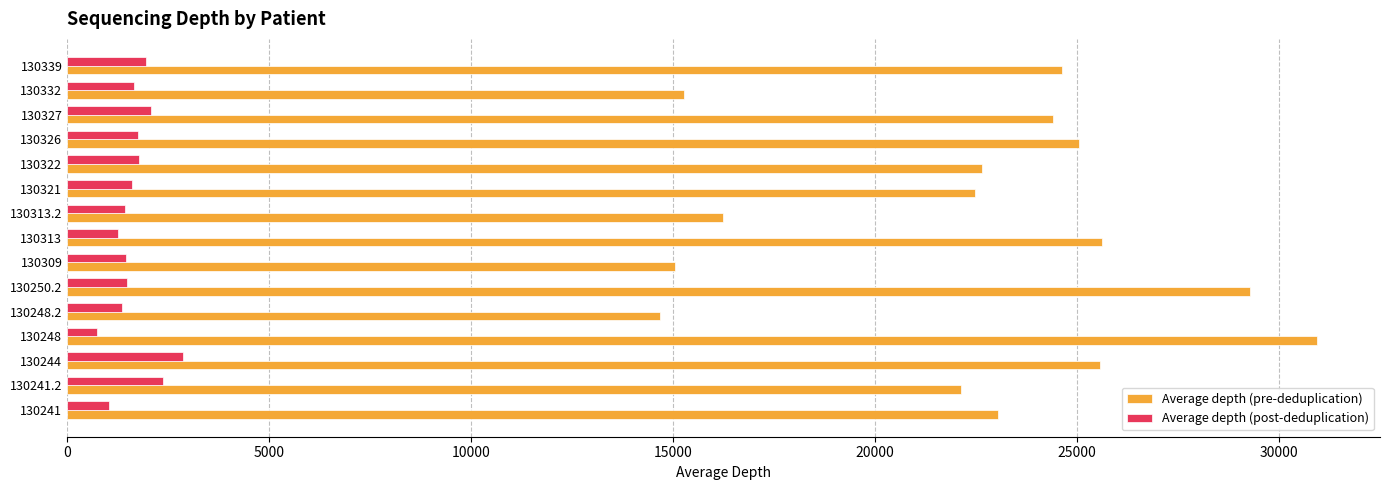

The value of Average depth (post-deduplication) at 130339 is 766. True or false?

False